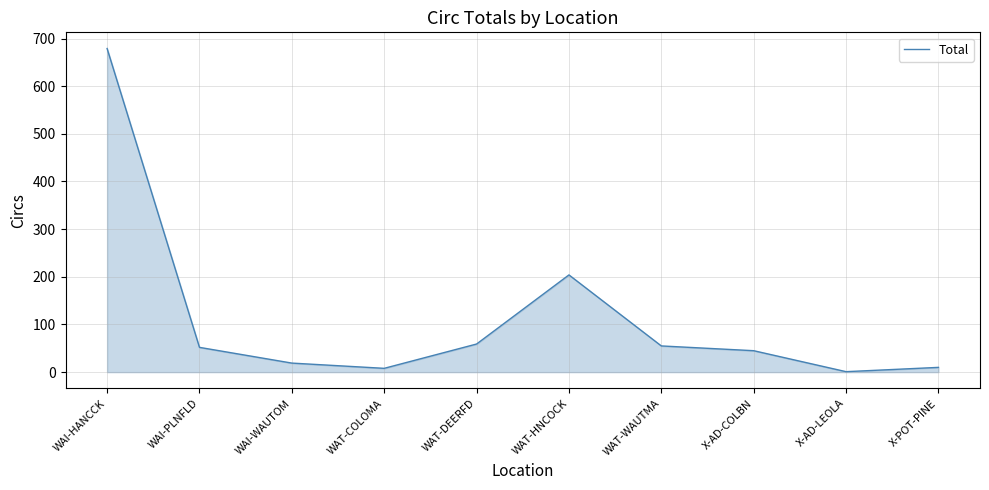

What is the smallest value displayed?

1